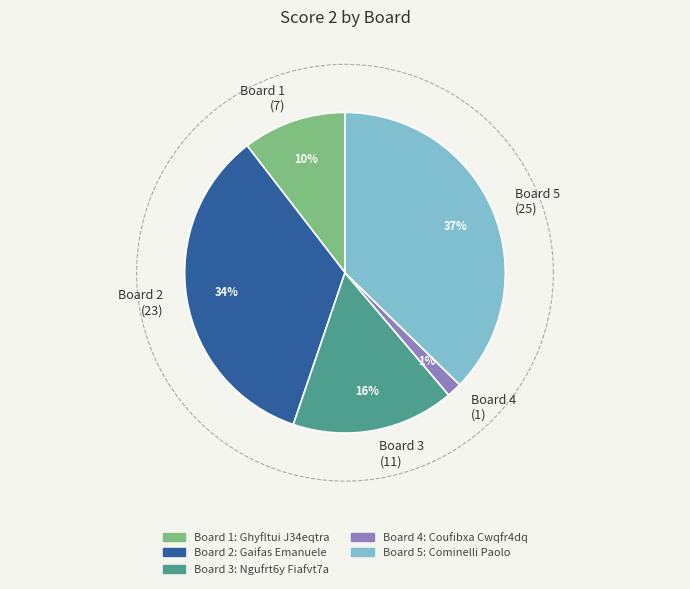

True or false: 5 accounts for 26% of the total.

False